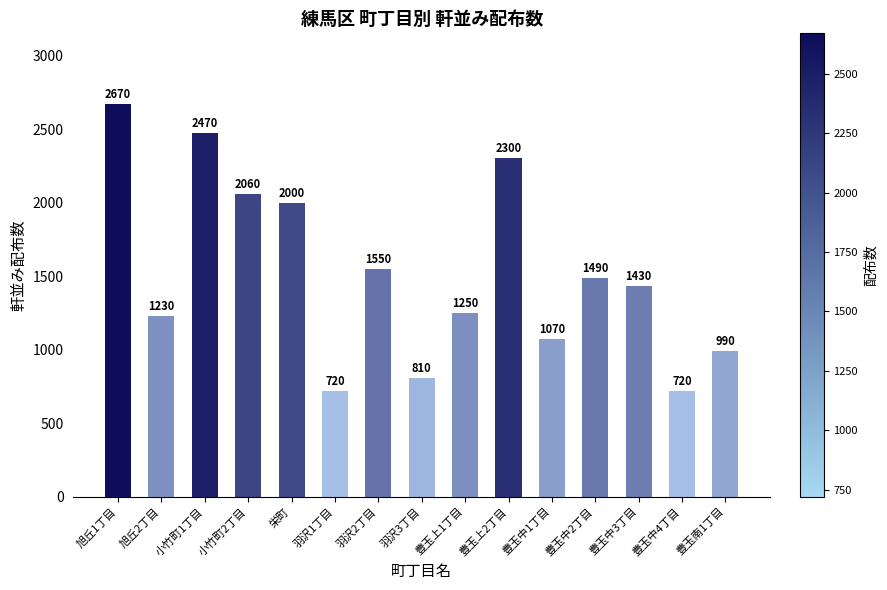

Reading right to left, what are all the values shown in this chart?

豊玉南1丁目=990	豊玉中4丁目=720	豊玉中3丁目=1430	豊玉中2丁目=1490	豊玉中1丁目=1070	豊玉上2丁目=2300	豊玉上1丁目=1250	羽沢3丁目=810	羽沢2丁目=1550	羽沢1丁目=720	栄町=2000	小竹町2丁目=2060	小竹町1丁目=2470	旭丘2丁目=1230	旭丘1丁目=2670